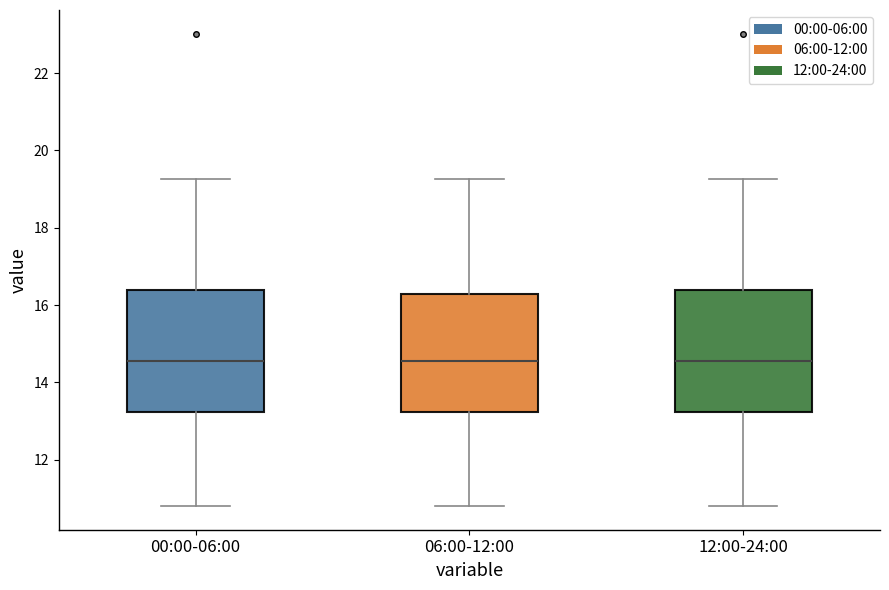

Reading left to right, read every box against the y-axis: the position of its median line, the range the box covers, and the ends of its whiskers. The values are not printed on the chart, so give them approximately, as read against the axis.

00:00-06:00: median 14.6, box 13.2 to 16.4, whiskers 10.8 to 19.2
06:00-12:00: median 14.6, box 13.2 to 16.2, whiskers 10.8 to 19.2
12:00-24:00: median 14.6, box 13.2 to 16.4, whiskers 10.8 to 19.2